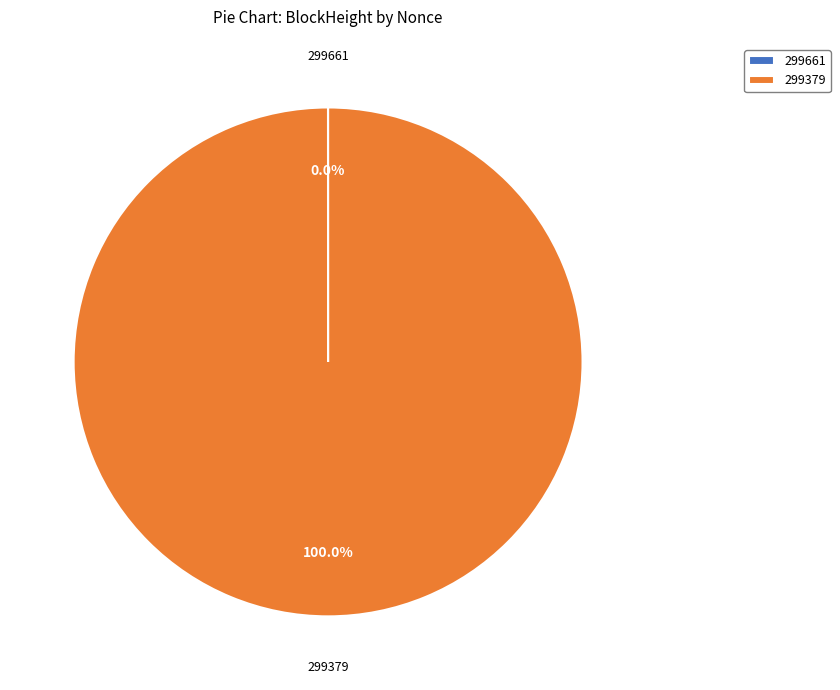

Which slice is the largest?

299379